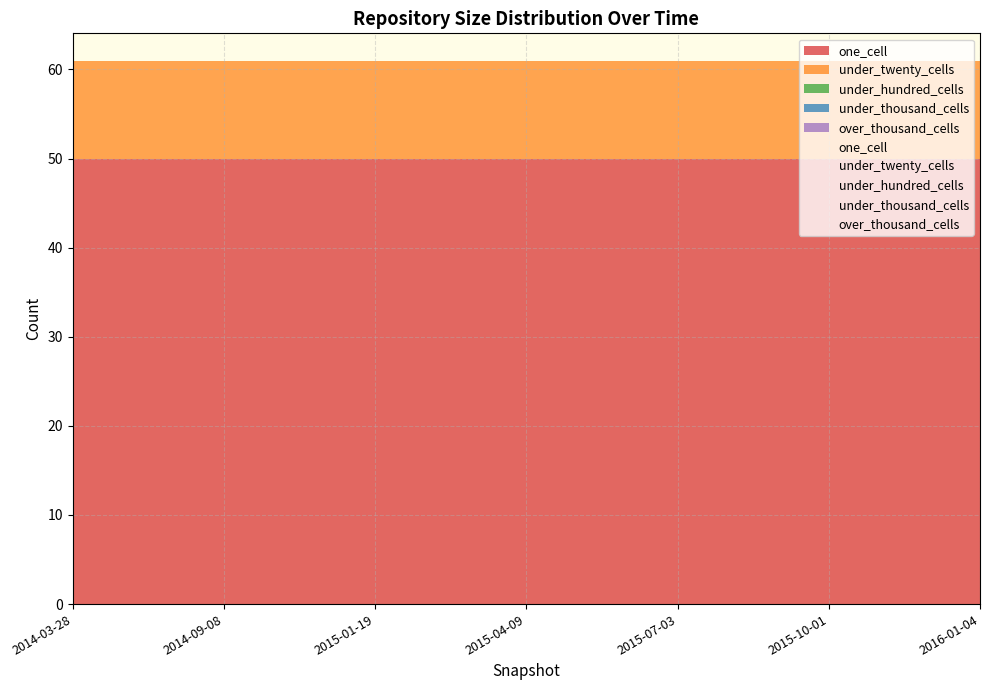

At how many categories does at least one series exceed 18?

7